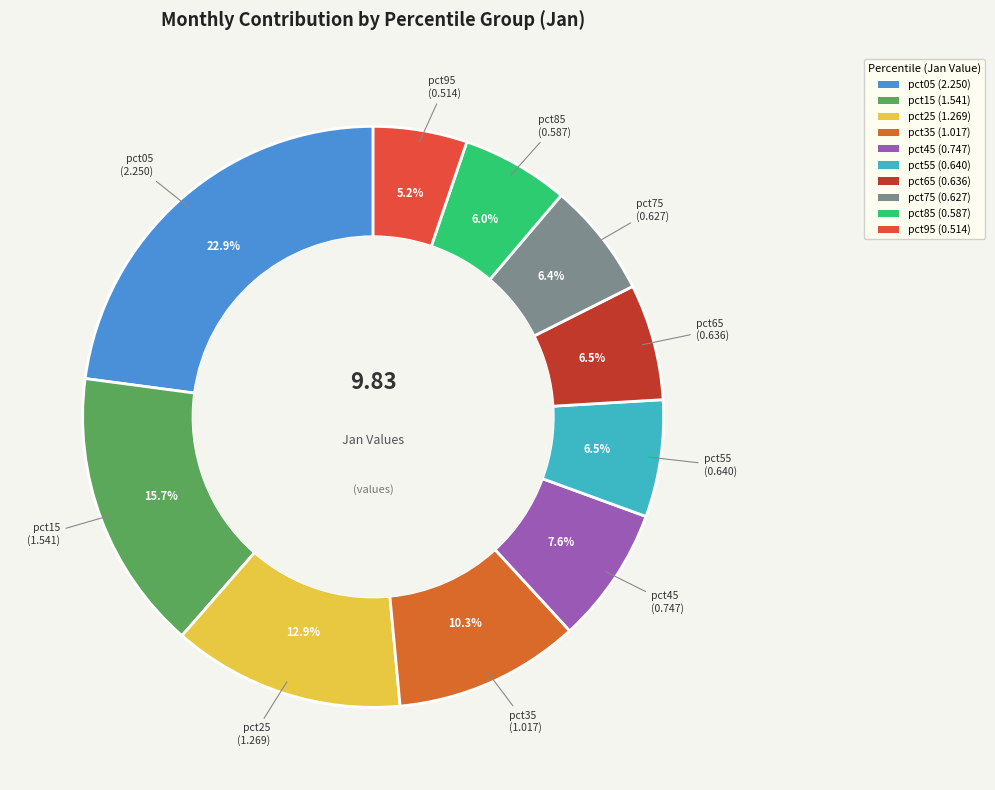

To the nearest percent, what percentage of the pie is pct75?

6%